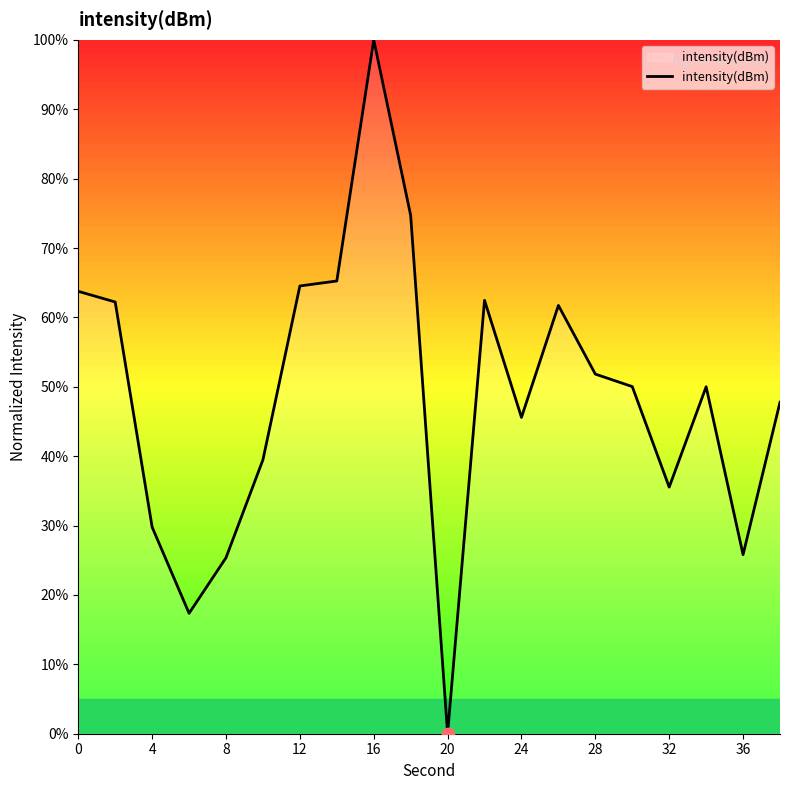

What is the greatest value displayed?

100.0